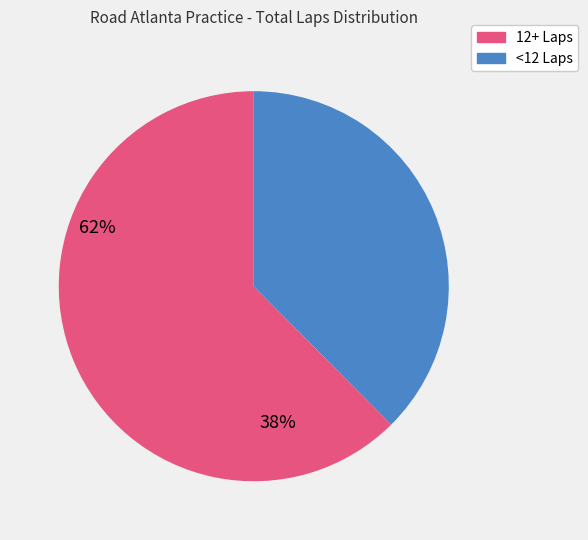

Is there a majority slice in this chart?

Yes